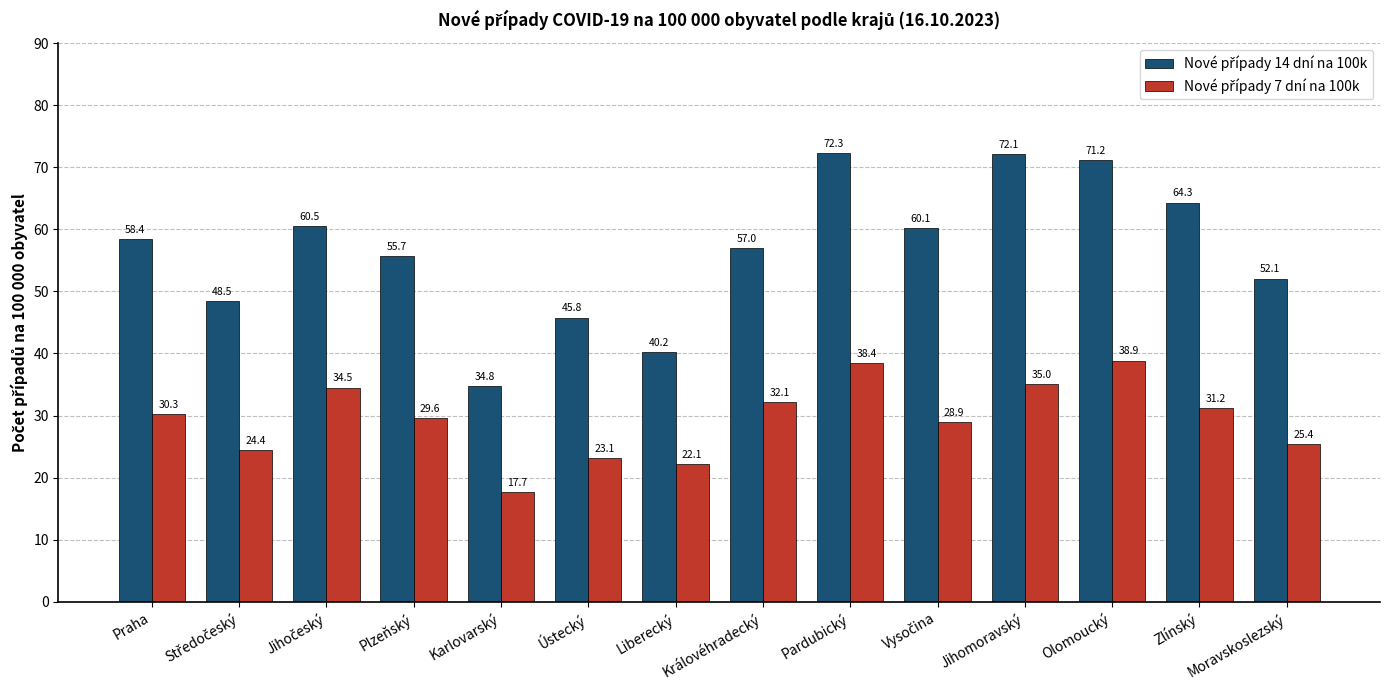

What is the minimum value shown in the chart?

17.7